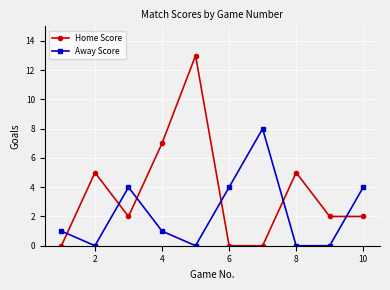

What is the average value of the Home Score series?

4